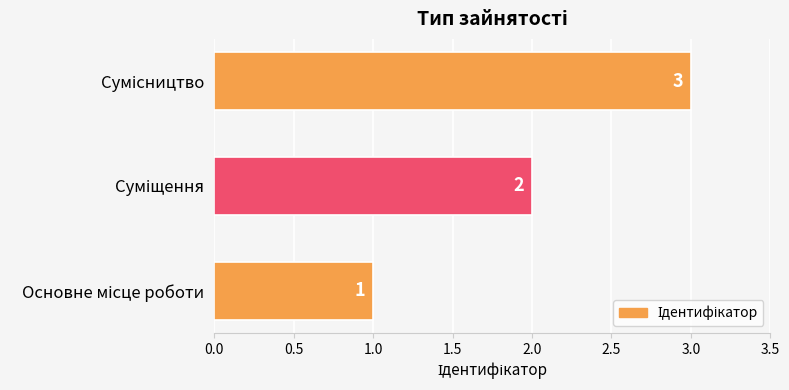

Count the values in the range 1 to 3.

3